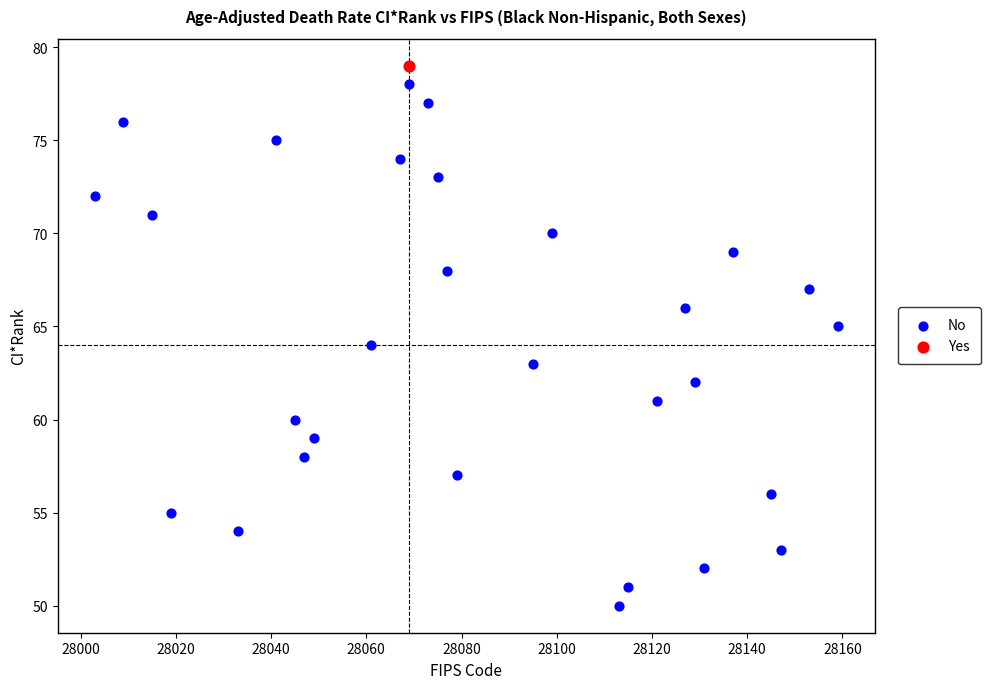

What are all the series names shown in the legend?

No, Yes